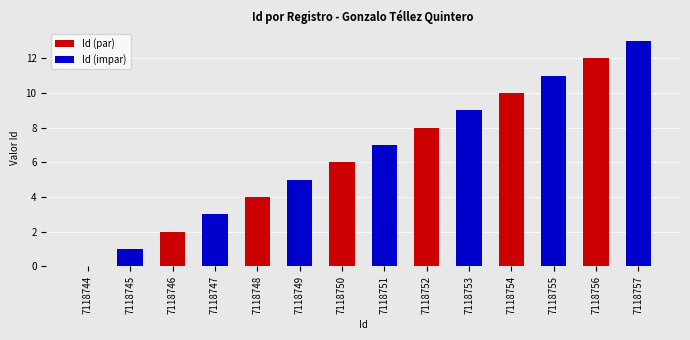

At which label is Id (impar) closest to 6?

7118749